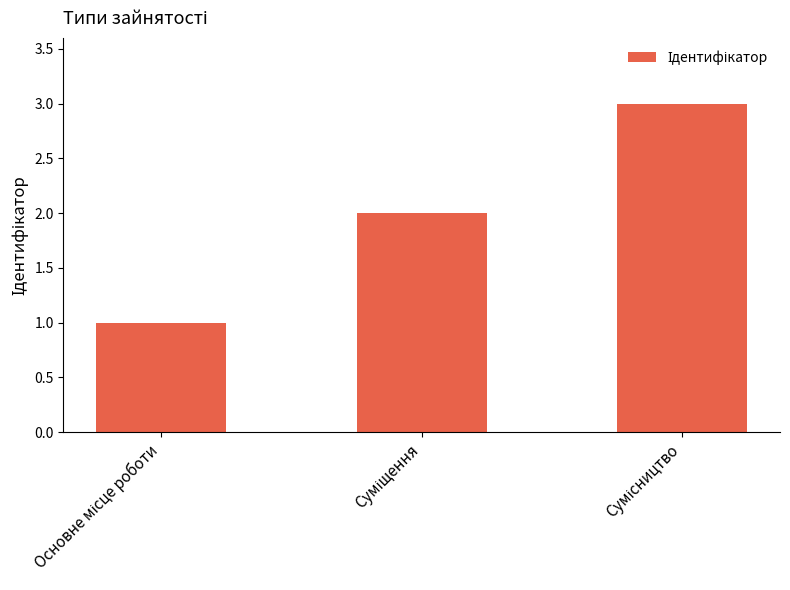

What is the greatest value displayed?

3